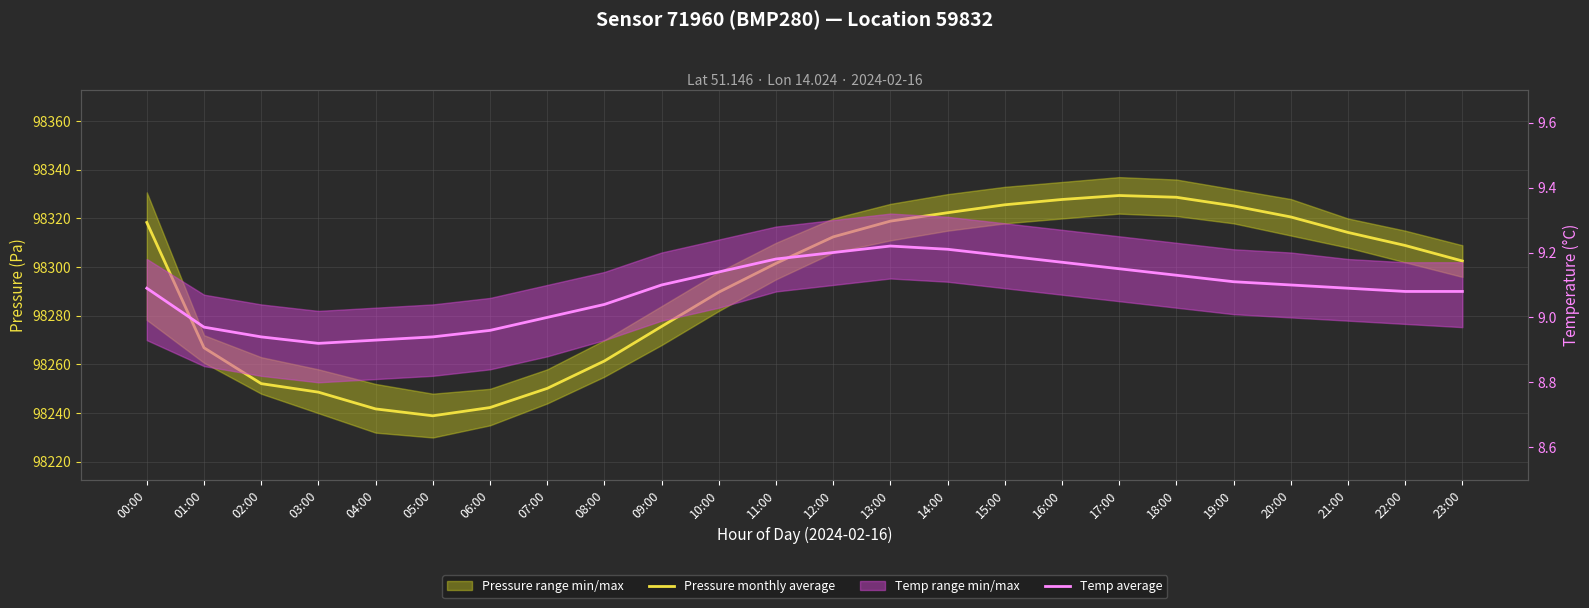

What is the spread (max minus min) of values at 09:00?

98266.5